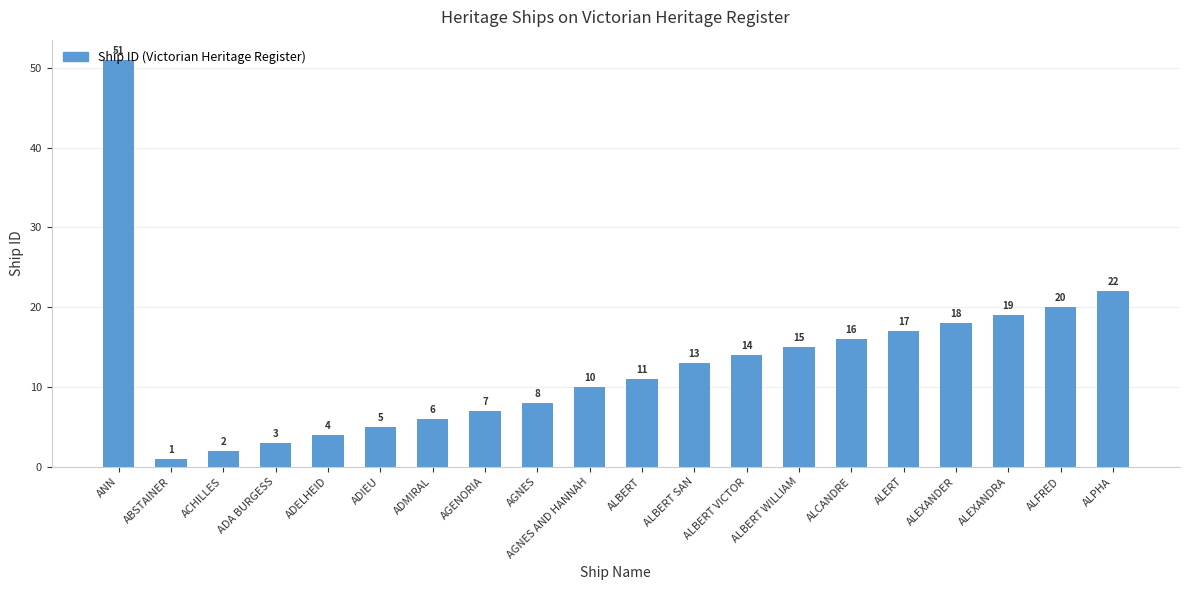

What is the change in value from AGNES AND HANNAH to ALBERT SAN?

+3